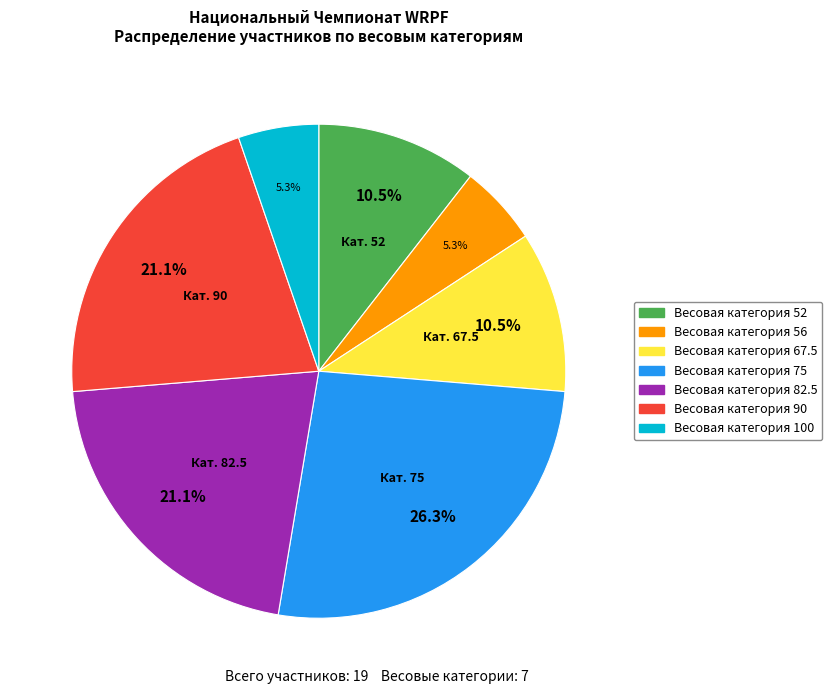

Approximately how many times larger is the value at Весовая категория 56 compared to Весовая категория 75?

0.2